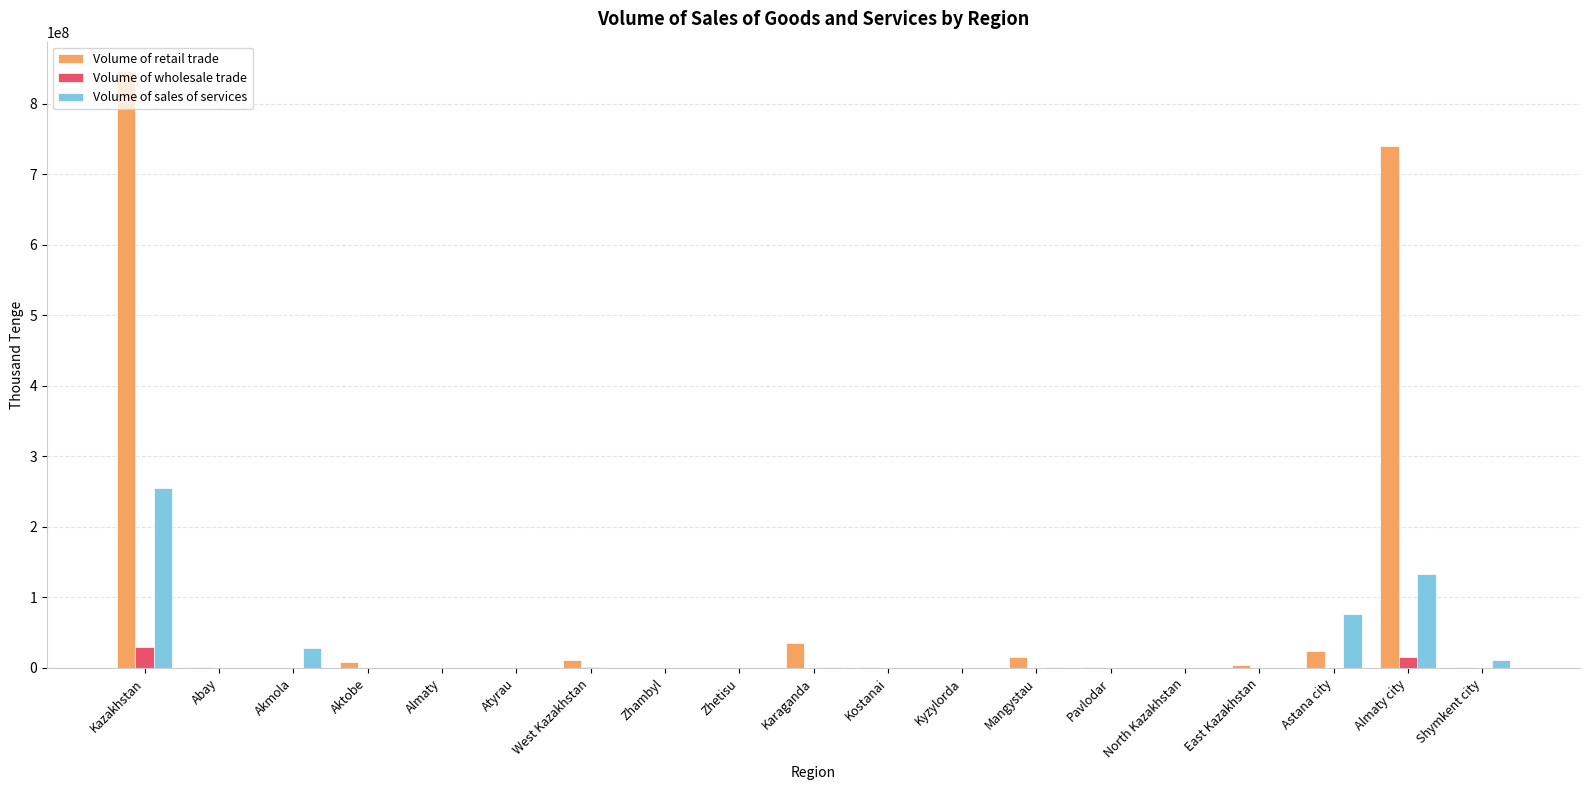

Is it true that Volume of sales of services equals 0 at Atyrau?

True